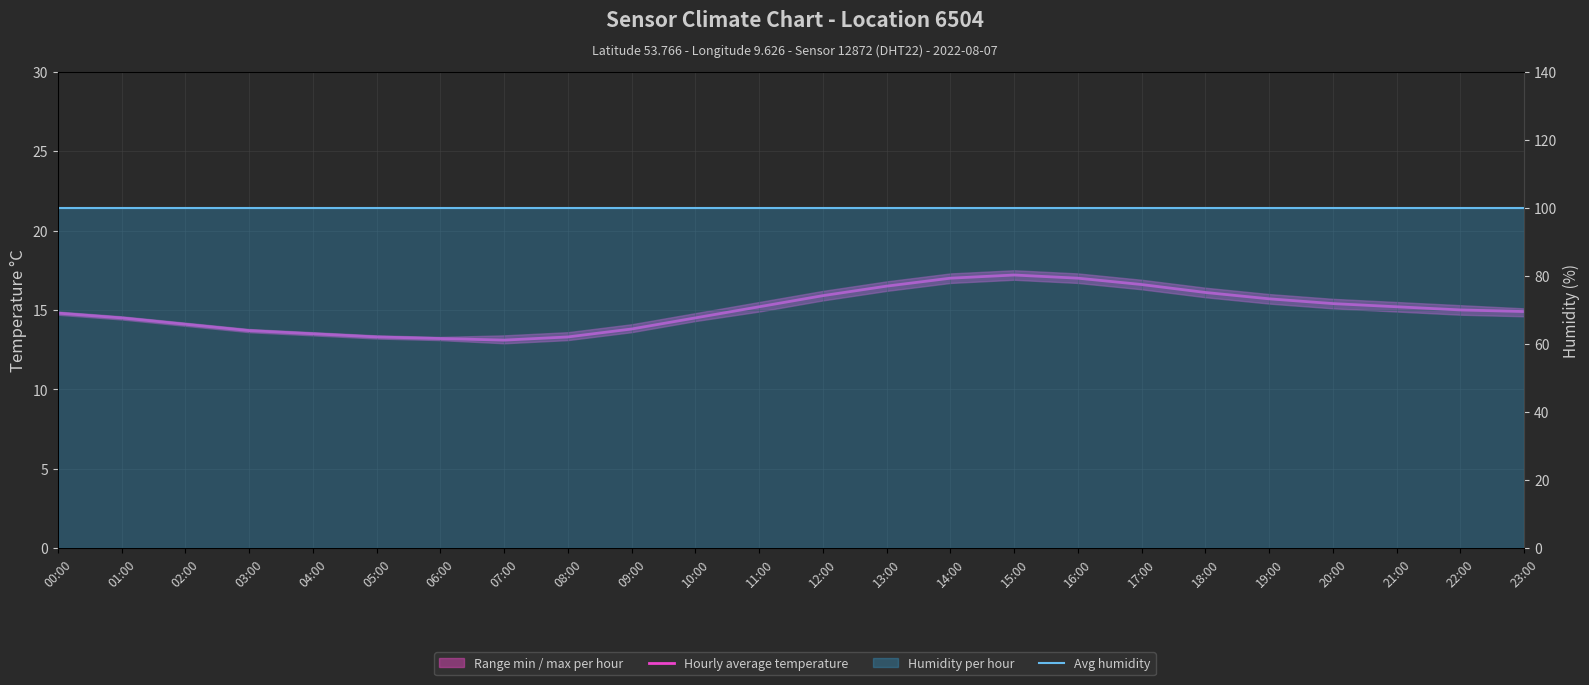

Reading right to left, transcribe all the data shown in this chart.

Hourly average temperature: 14.9	15.0	15.2	15.4	15.7	16.1	16.6	17.0	17.2	17.0	16.5	15.9	15.2	14.5	13.8	13.3	13.1	13.2	13.3	13.5	13.7	14.1	14.5	14.8
Avg humidity: 99.9	99.9	99.9	99.9	99.9	99.9	99.9	99.9	99.9	99.9	99.9	99.9	99.9	99.9	99.9	99.9	99.9	99.9	99.9	99.9	99.9	99.9	99.9	99.9